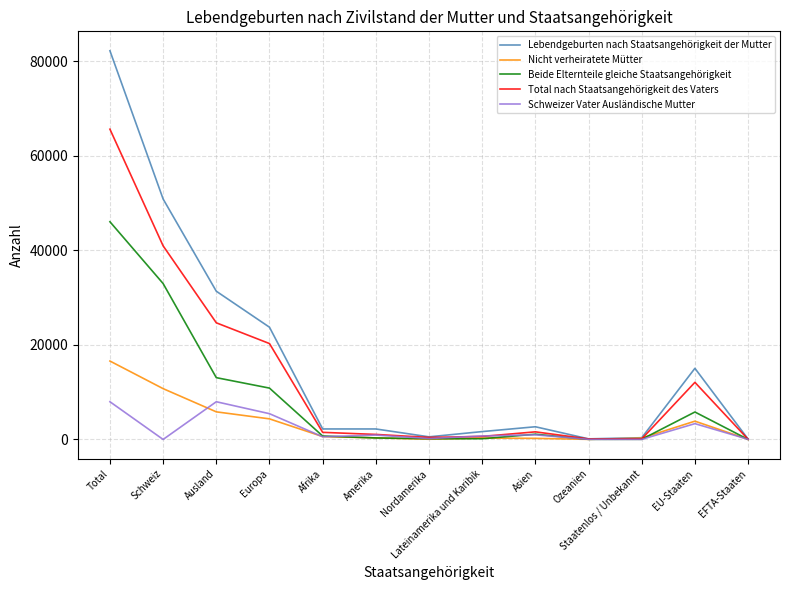

What is the total value across all series at Total?

218319